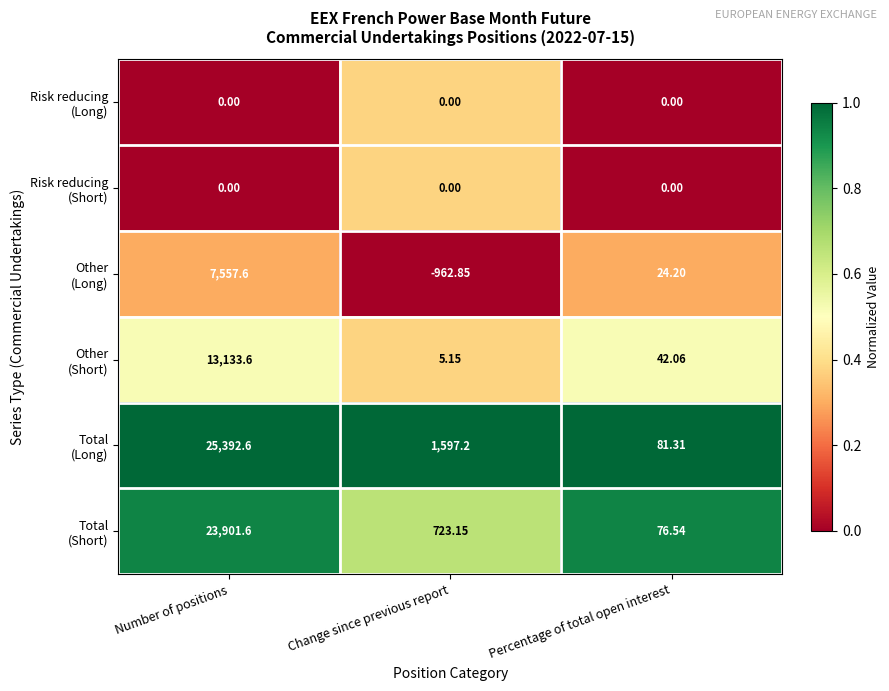

At which category is the sum across all series the highest?

Number of positions